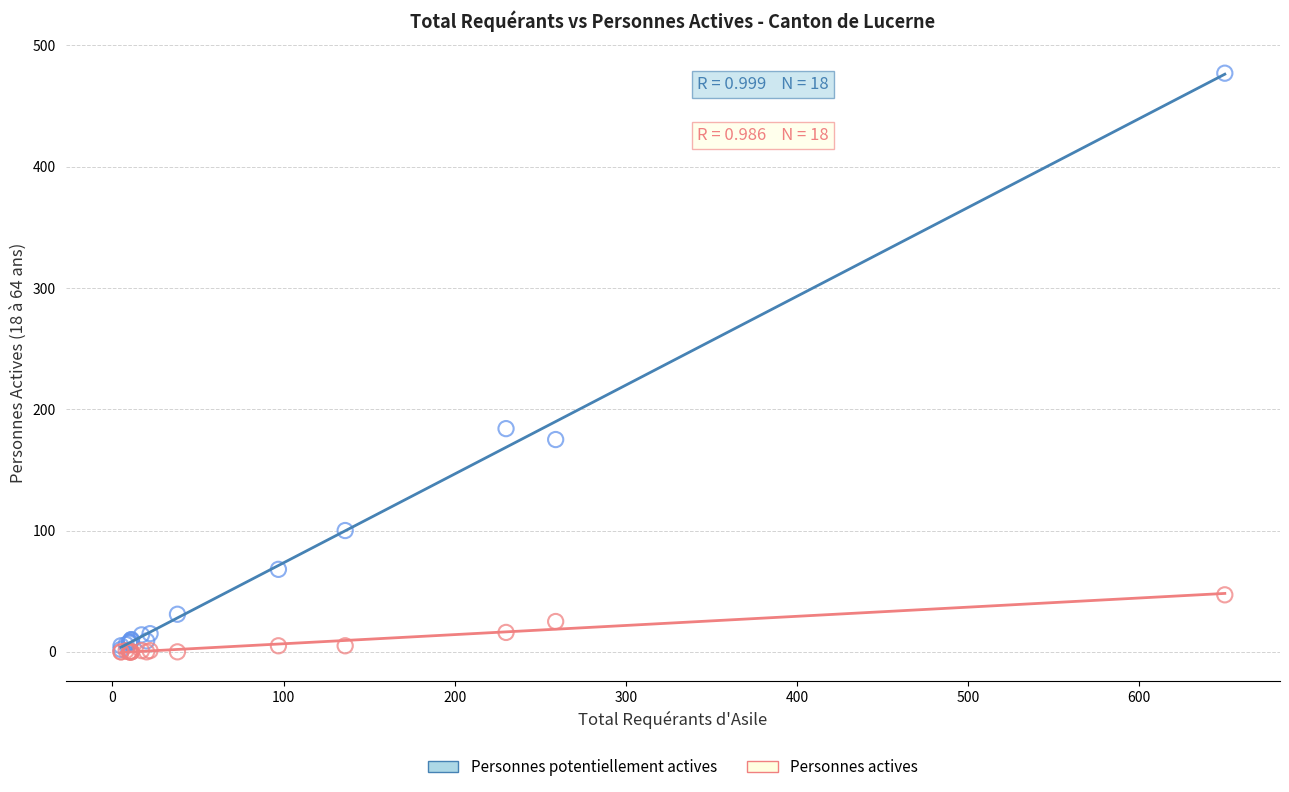

Which series has the largest Y range (max minus min)?

Personnes potentiellement actives